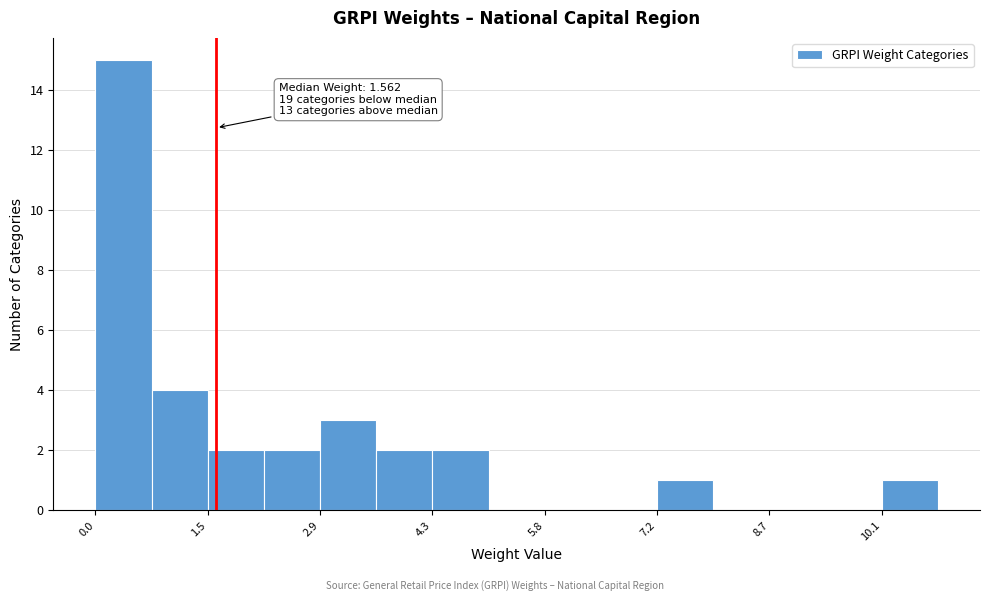

Read against the x-axis, roughly where is the centre of the tallest bar?

0.4